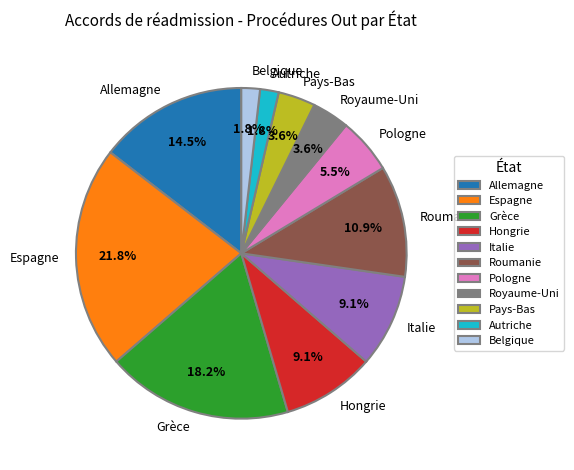

Which category has the biggest portion of the pie?

Espagne